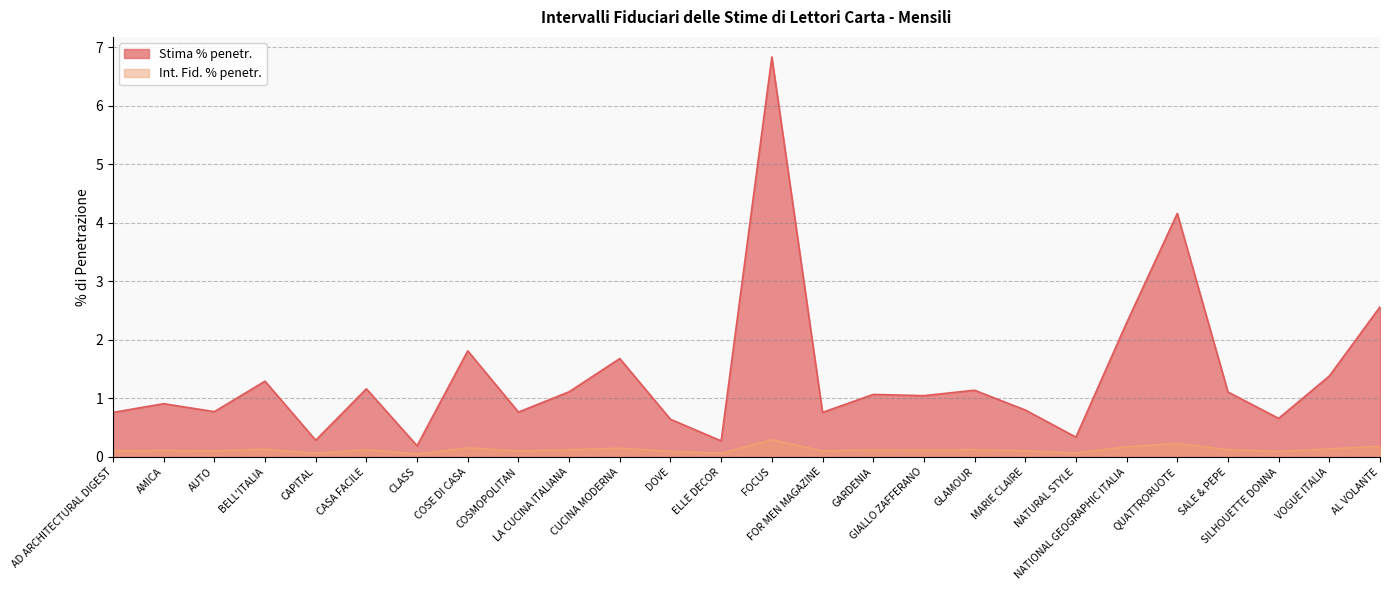

How many lines are shown in the chart?

2